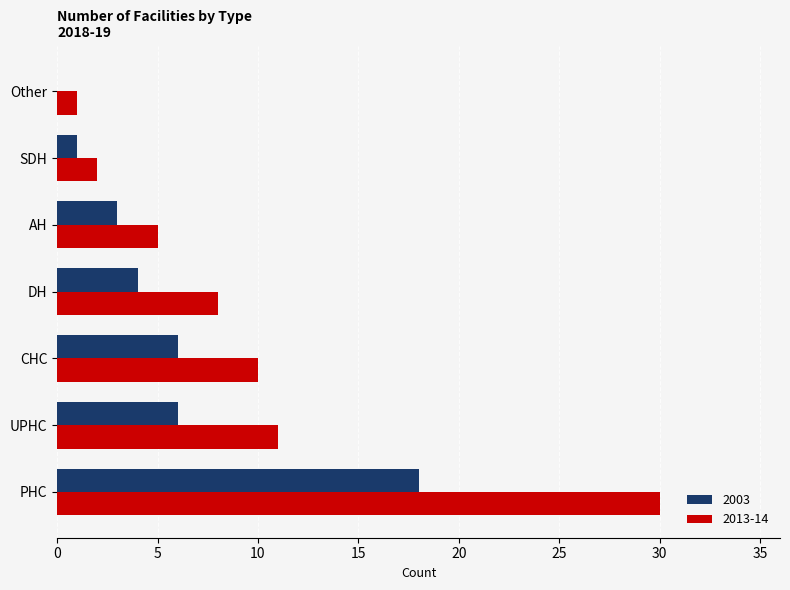

At which category is the sum across all series the highest?

PHC